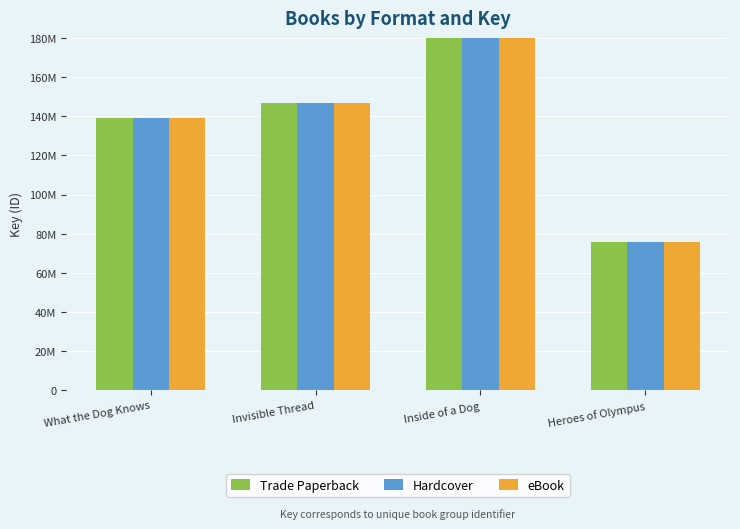

What is the label of the 1st bar from the left?

What the Dog Knows